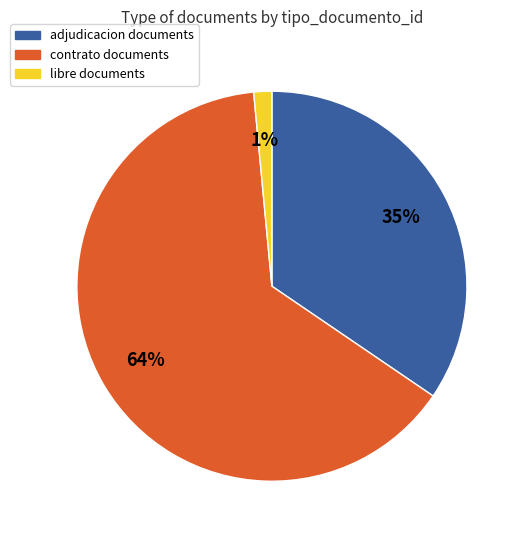

To the nearest percent, what is the average slice percentage?

33%